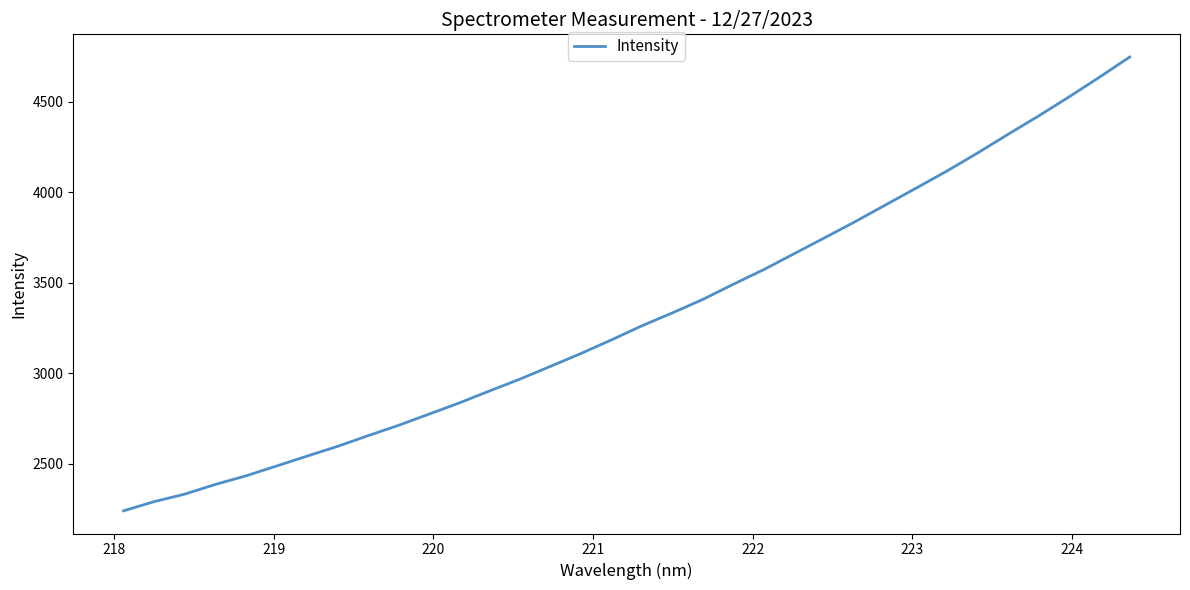

What is the minimum value shown in the chart?

2238.5